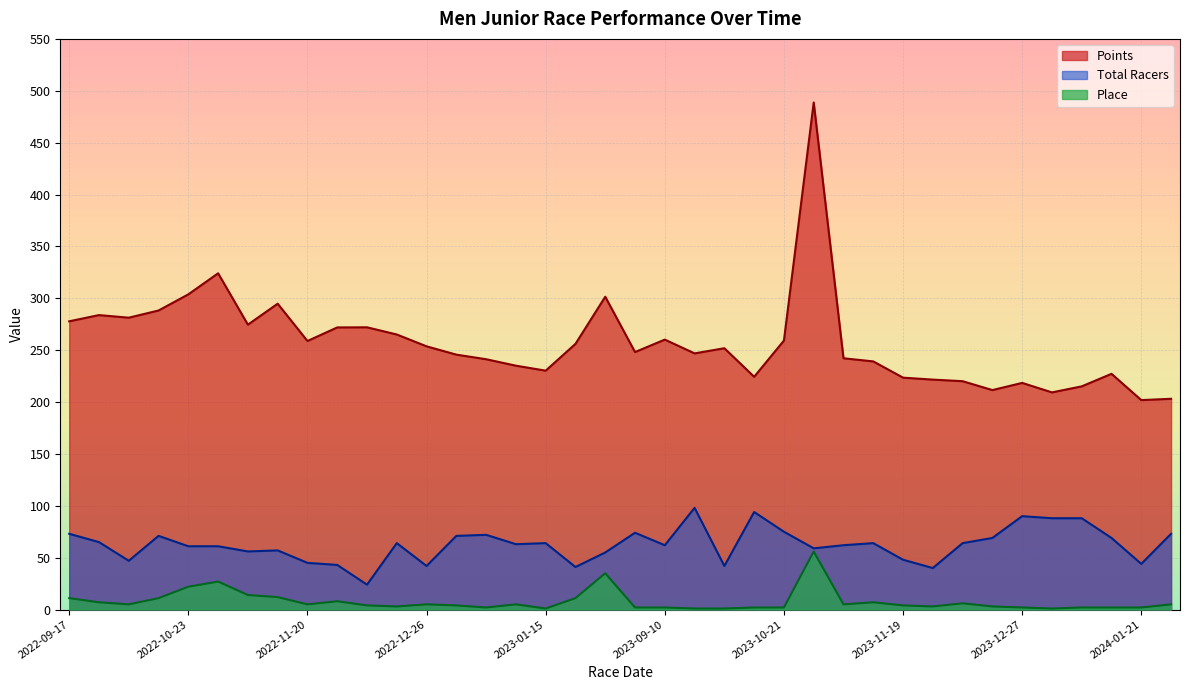

At how many categories does at least one series exceed 231?

26